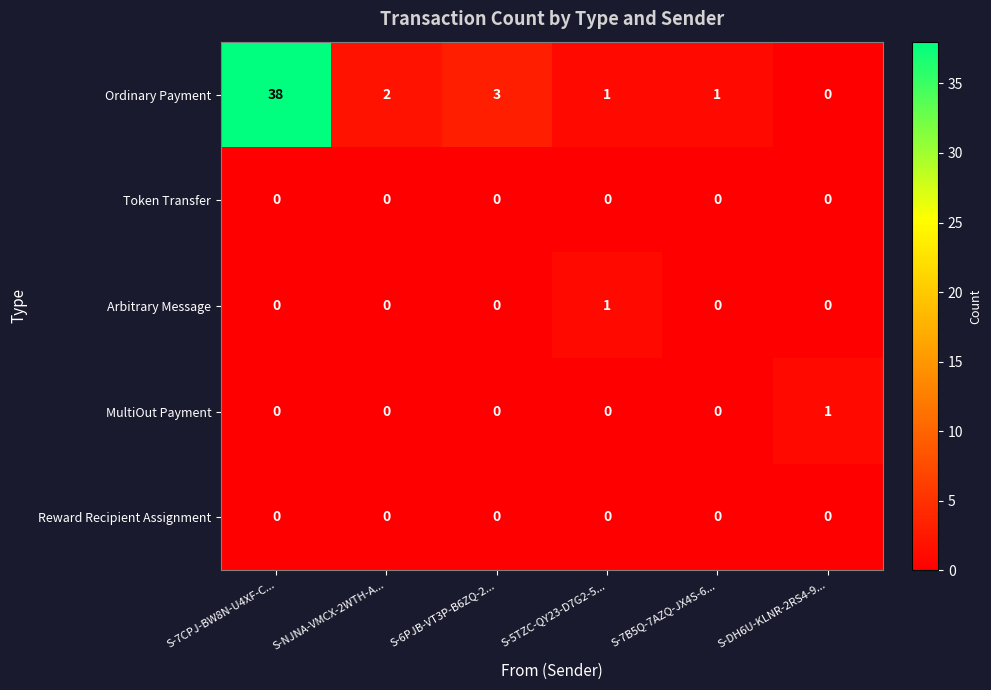

The value of Arbitrary Message at S-7B5Q-7AZQ-JX4S-6... is 0. True or false?

True